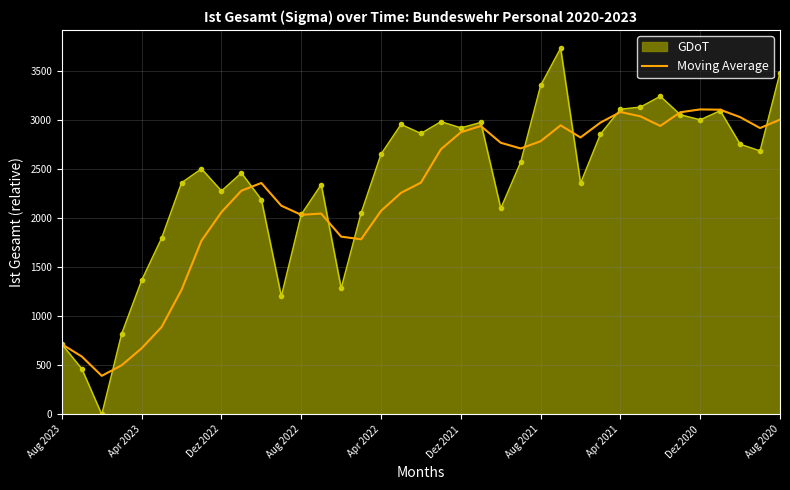

Which series has the largest range (max minus min)?

GDoT